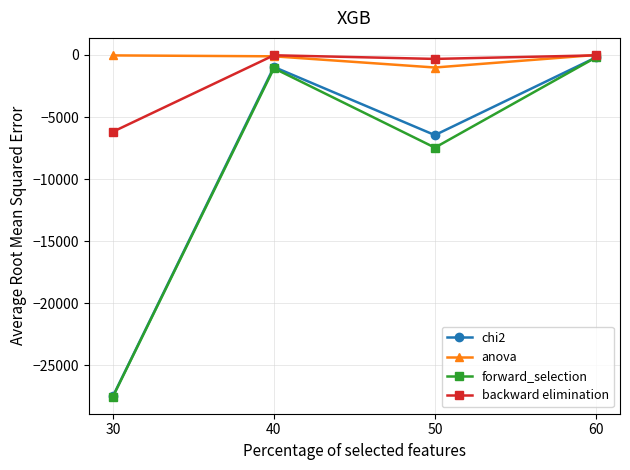

Is the value of chi2 at 50 greater than the value of anova at 30?

No